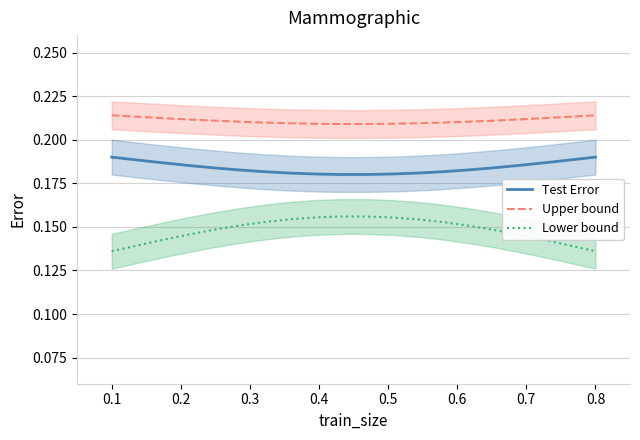

True or false: Lower bound and Test Error intersect in this chart.

False